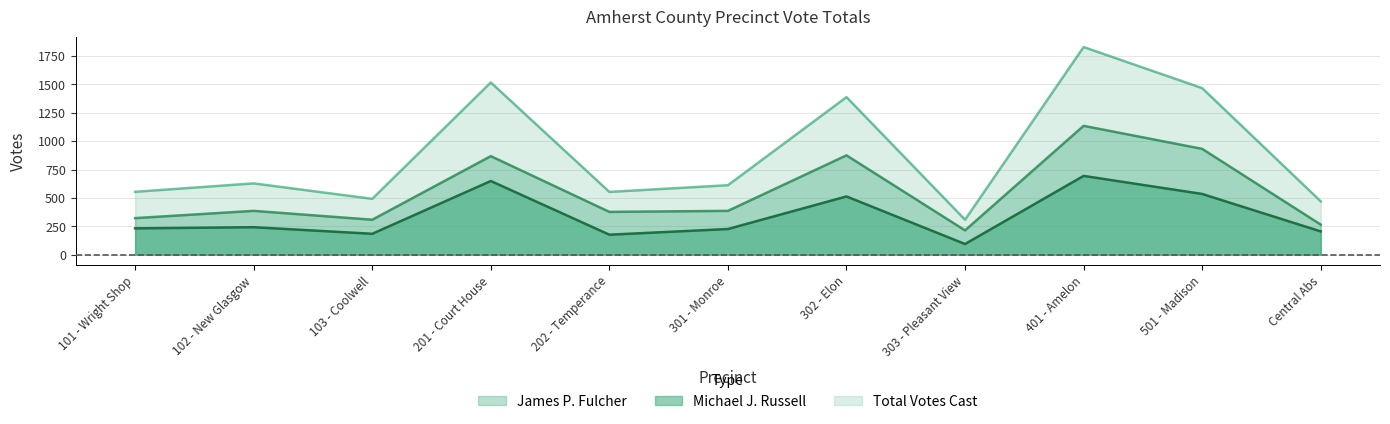

What is the lowest value of the James P. Fulcher series?

214